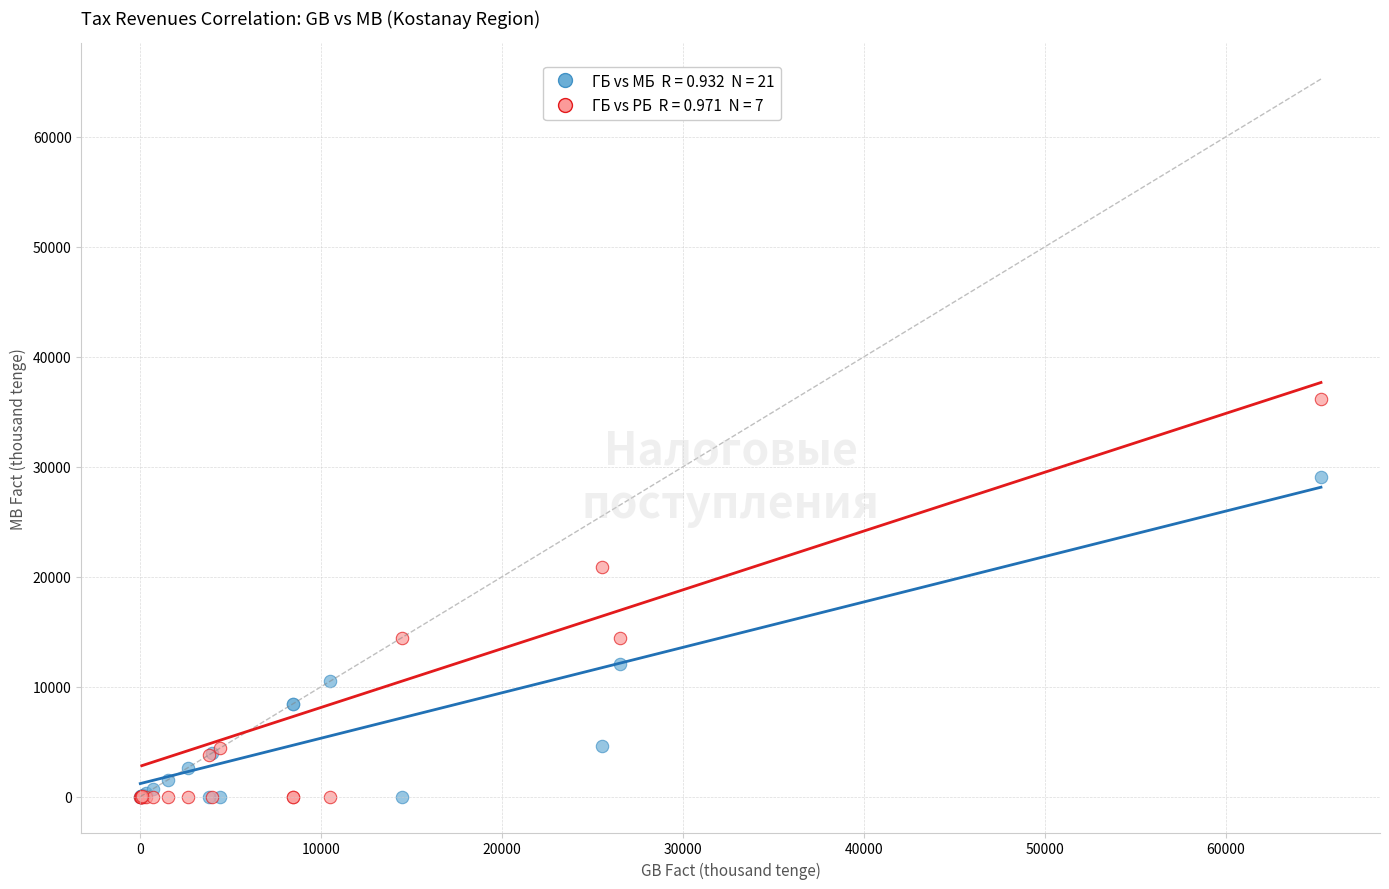

Across all series, what Y value is closest to 18071?

20881.4